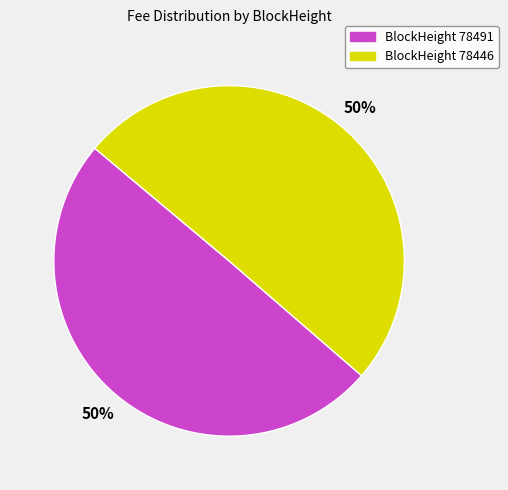

How many slices are in this pie chart?

2